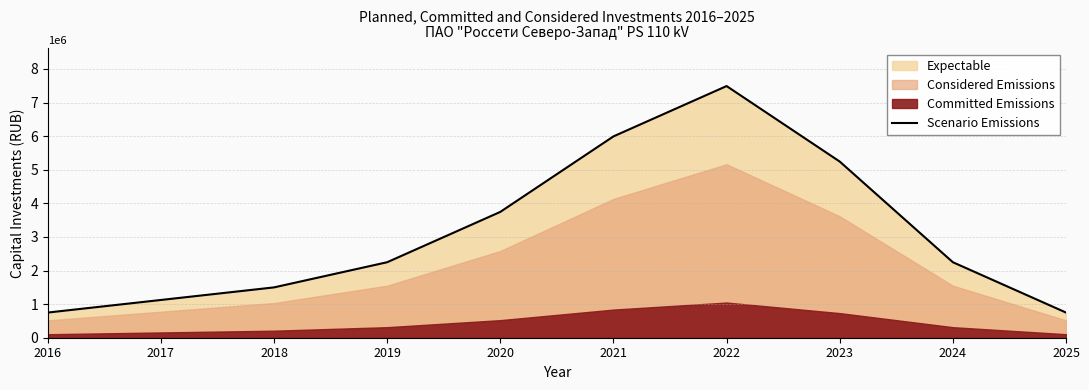

What is the value of the 6th point from the left?

5992067.2